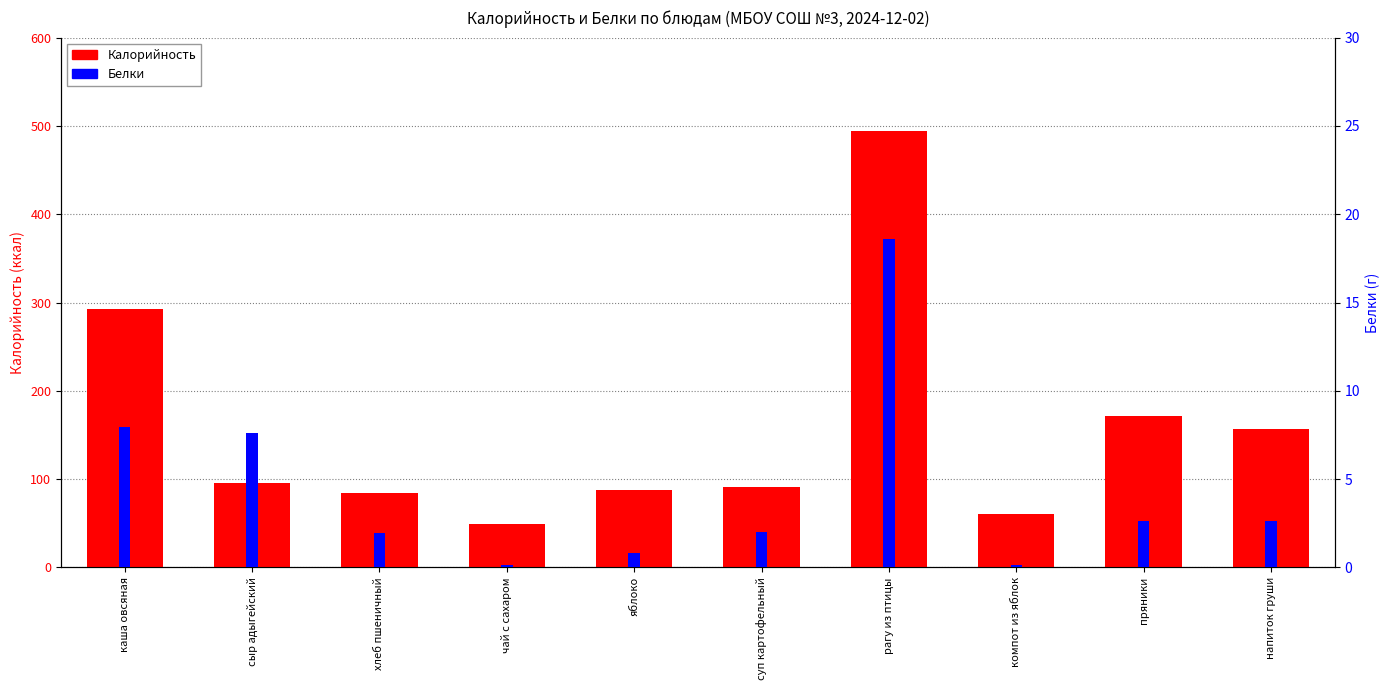

Rank the series by their average value, from highest to lowest.

Калорийность, Белки